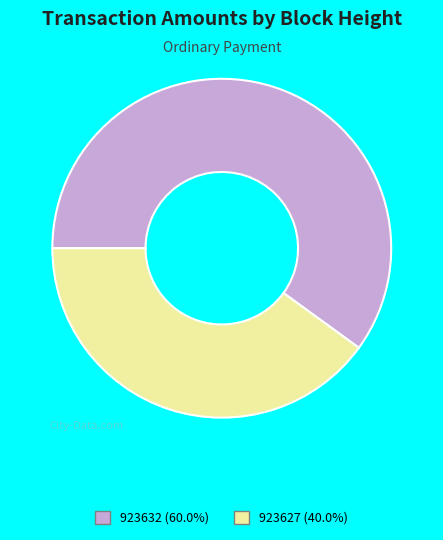

Does any single category account for the majority?

Yes